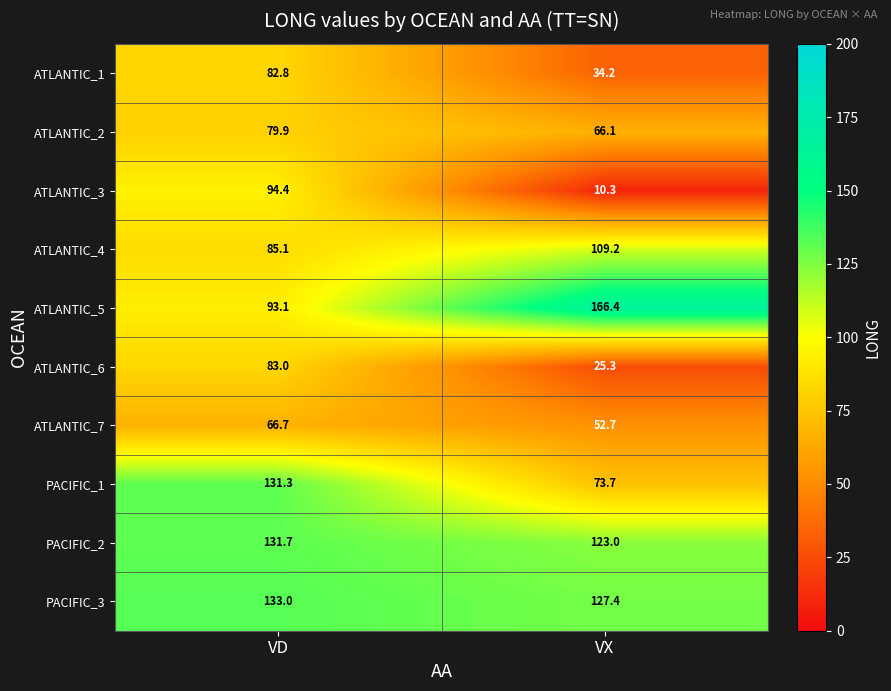

Reading right to left, extract all data points from this chart.

ATLANTIC_1: 34.2	82.8
ATLANTIC_2: 66.1	79.9
ATLANTIC_3: 10.3	94.4
ATLANTIC_4: 109.2	85.1
ATLANTIC_5: 166.4	93.1
ATLANTIC_6: 25.3	83.0
ATLANTIC_7: 52.7	66.7
PACIFIC_1: 73.7	131.3
PACIFIC_2: 123.0	131.7
PACIFIC_3: 127.4	133.0